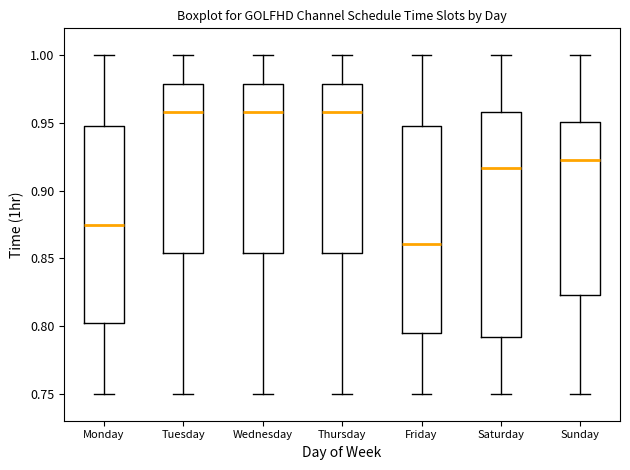

Reading left to right, read every box against the y-axis: the position of its median line, the range the box covers, and the ends of its whiskers. The values are not printed on the chart, so give them approximately, as read against the axis.

Monday: median 0.875, box 0.800 to 0.950, whiskers 0.750 to 1.000
Tuesday: median 0.960, box 0.855 to 0.980, whiskers 0.750 to 1.000
Wednesday: median 0.960, box 0.855 to 0.980, whiskers 0.750 to 1.000
Thursday: median 0.960, box 0.855 to 0.980, whiskers 0.750 to 1.000
Friday: median 0.860, box 0.795 to 0.950, whiskers 0.750 to 1.000
Saturday: median 0.915, box 0.790 to 0.960, whiskers 0.750 to 1.000
Sunday: median 0.925, box 0.825 to 0.950, whiskers 0.750 to 1.000